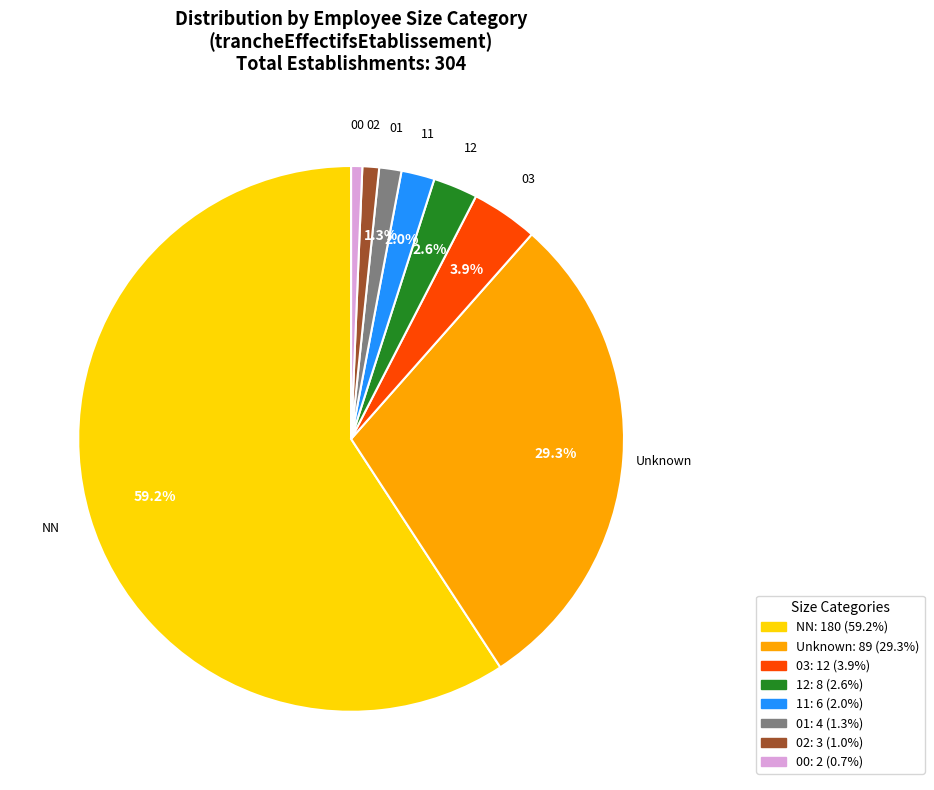

Is there any slice that represents more than half of the pie?

Yes